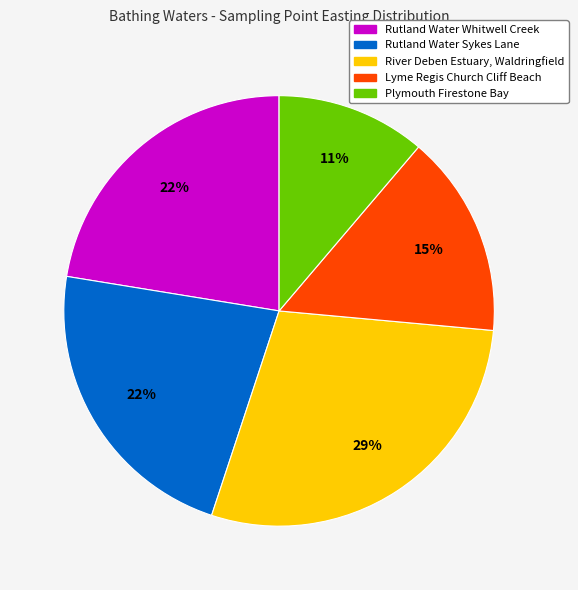

Is the sum of Lyme Regis Church Cliff Beach and Plymouth Firestone Bay greater than half?

No